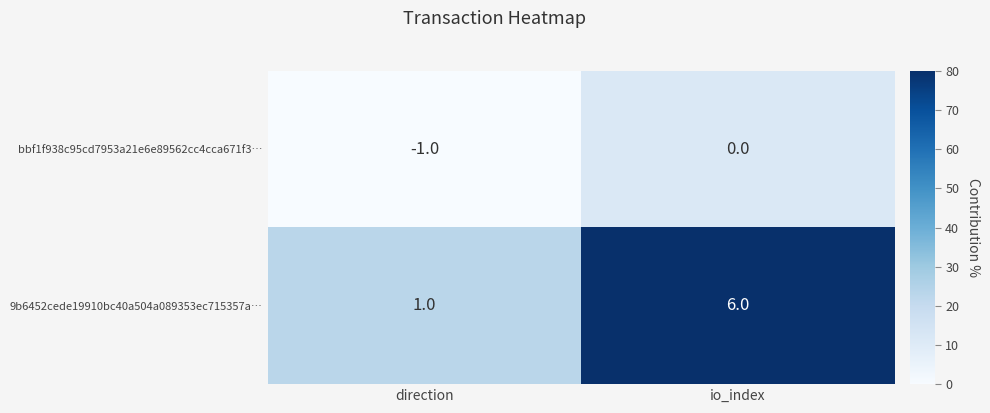

What is the sum of the 9b6452cede19910bc40a504a089353ec715357a… values at direction and io_index?

7